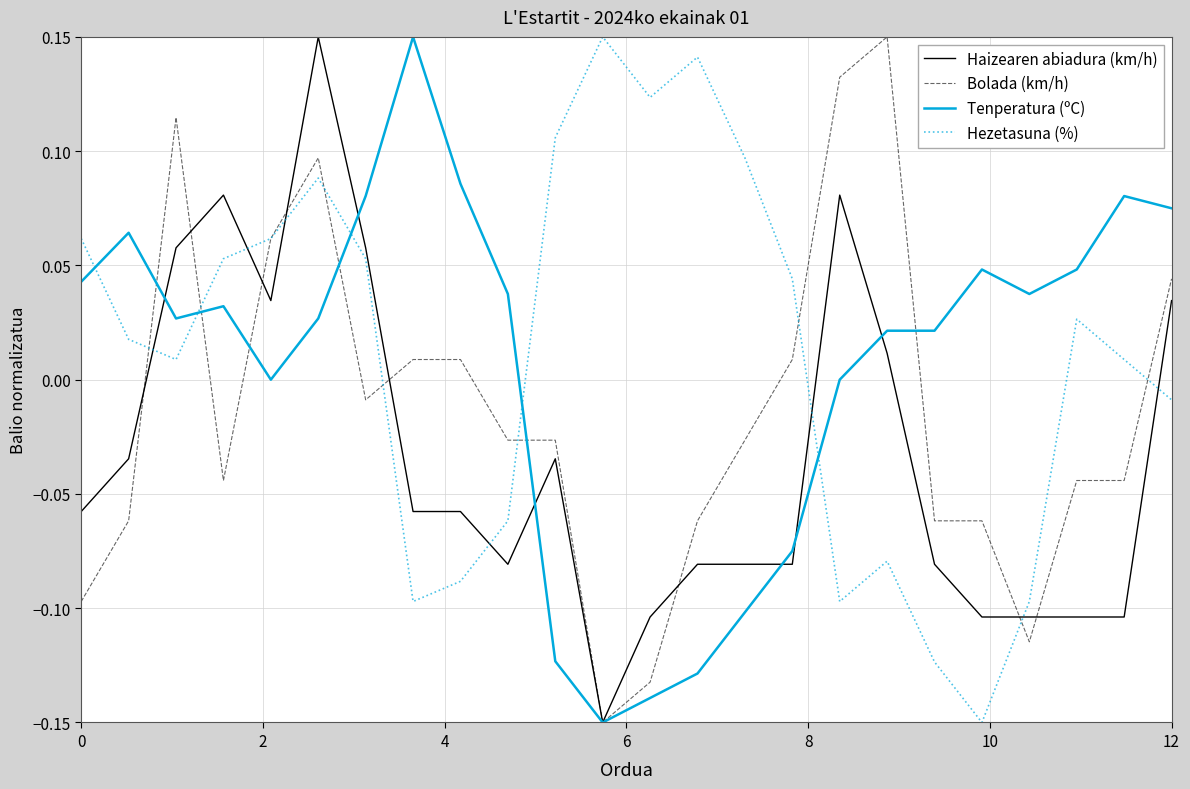

How many times do Tenperatura (ºC) and Hezetasuna (%) cross each other?

5